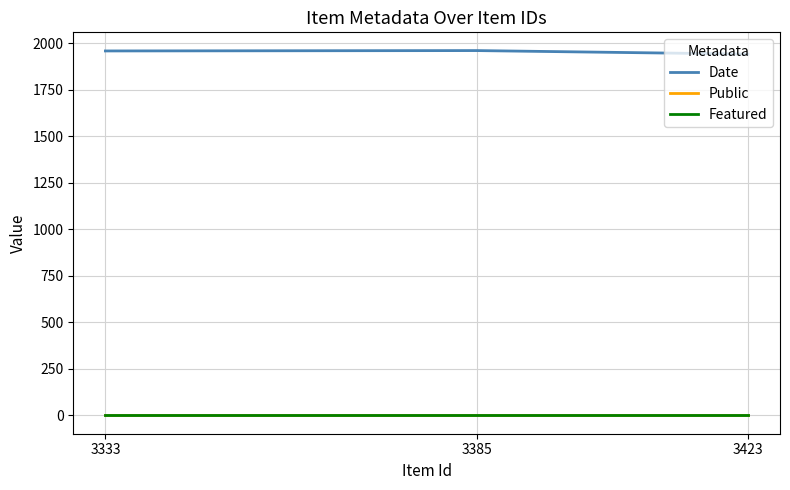

What is the maximum value for Public?

1